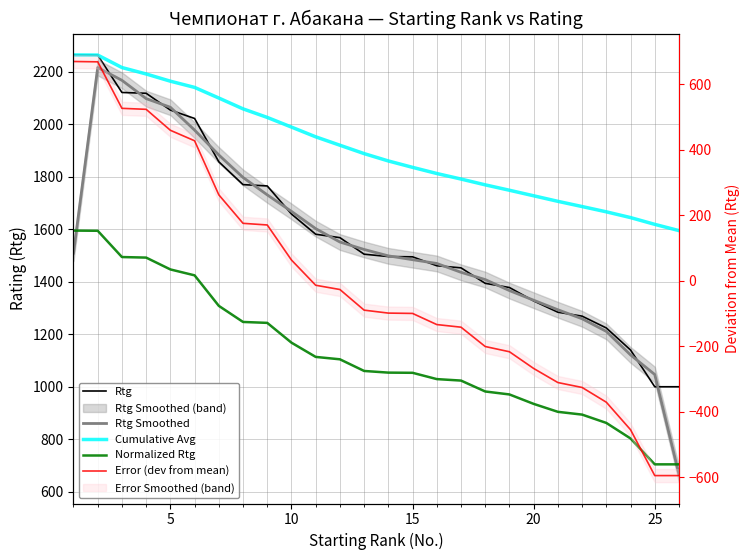

Which series has the largest total across all categories?

Cumulative Avg